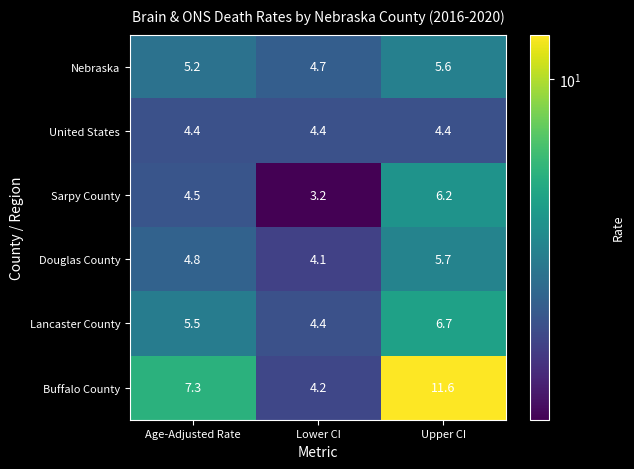

The value of Buffalo County at Lower CI is 4.2. True or false?

True